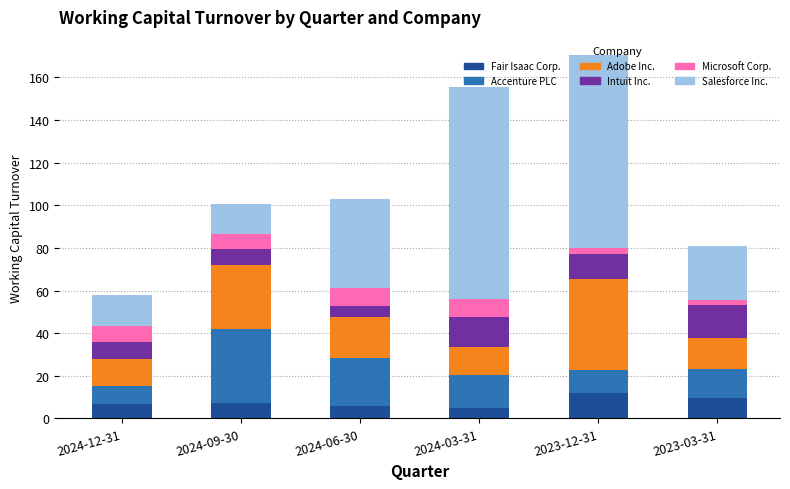

Is it true that Fair Isaac Corp. equals 7.2 at 2024-09-30?

True